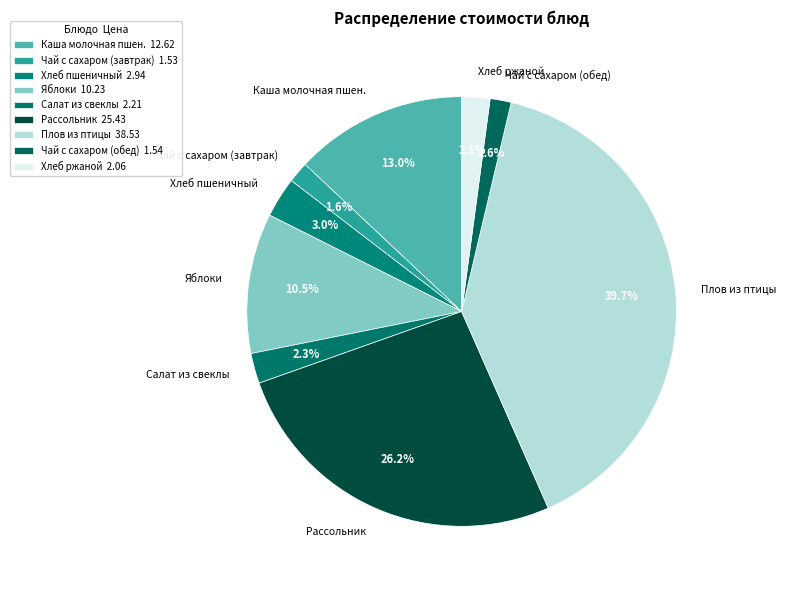

To the nearest percent, what is the difference between the largest and smallest slice percentages?

38%